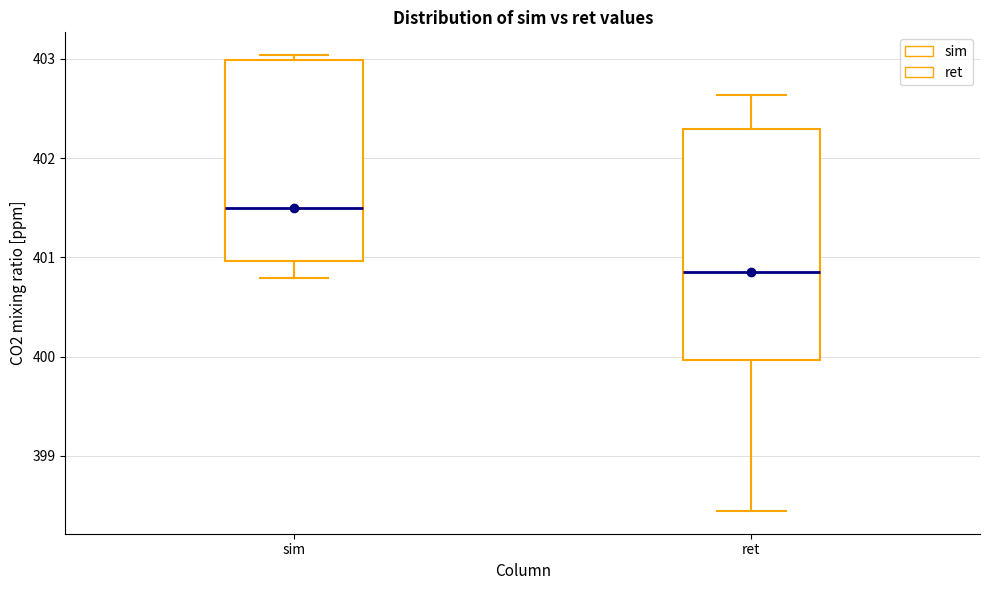

Reading left to right, transcribe this box plot: for each box, give where its median line is, the range the box spans, and where its two whiskers end, as read against the y-axis. The values are not printed on the chart, so give them approximately, as read against the axis.

sim: median 401.5, box 401.0 to 403.0, whiskers 400.8 to 403.0 (just above the box's upper edge)
ret: median 400.9, box 400.0 to 402.3, whiskers 398.4 to 402.6